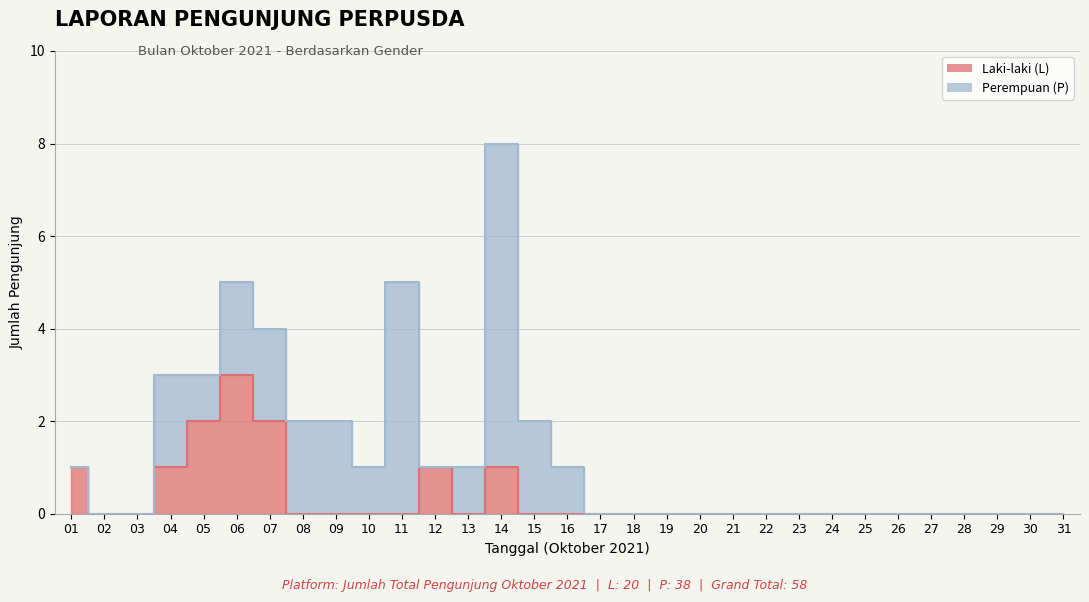

What is the difference between the maximum and minimum values?

3